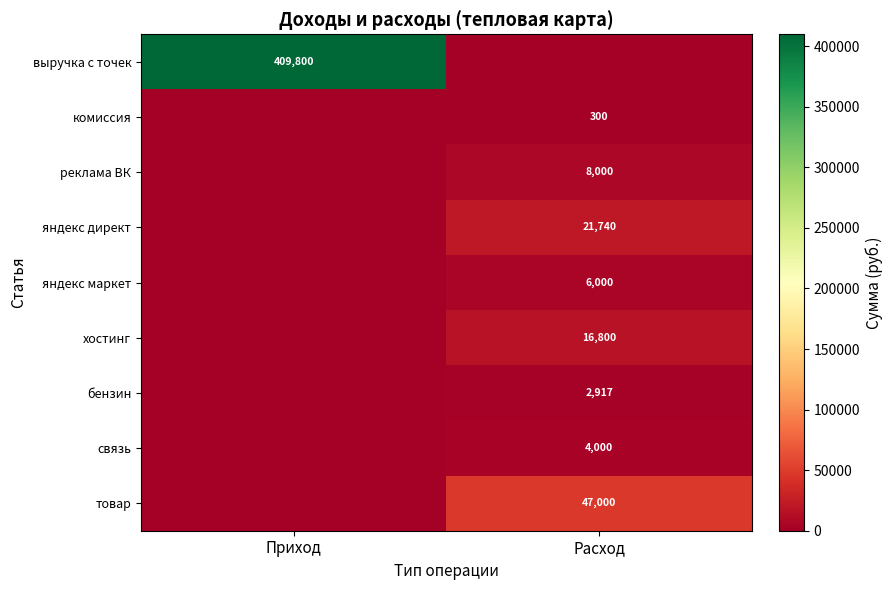

Is it true that яндекс маркет equals 1919.3 at Расход?

False